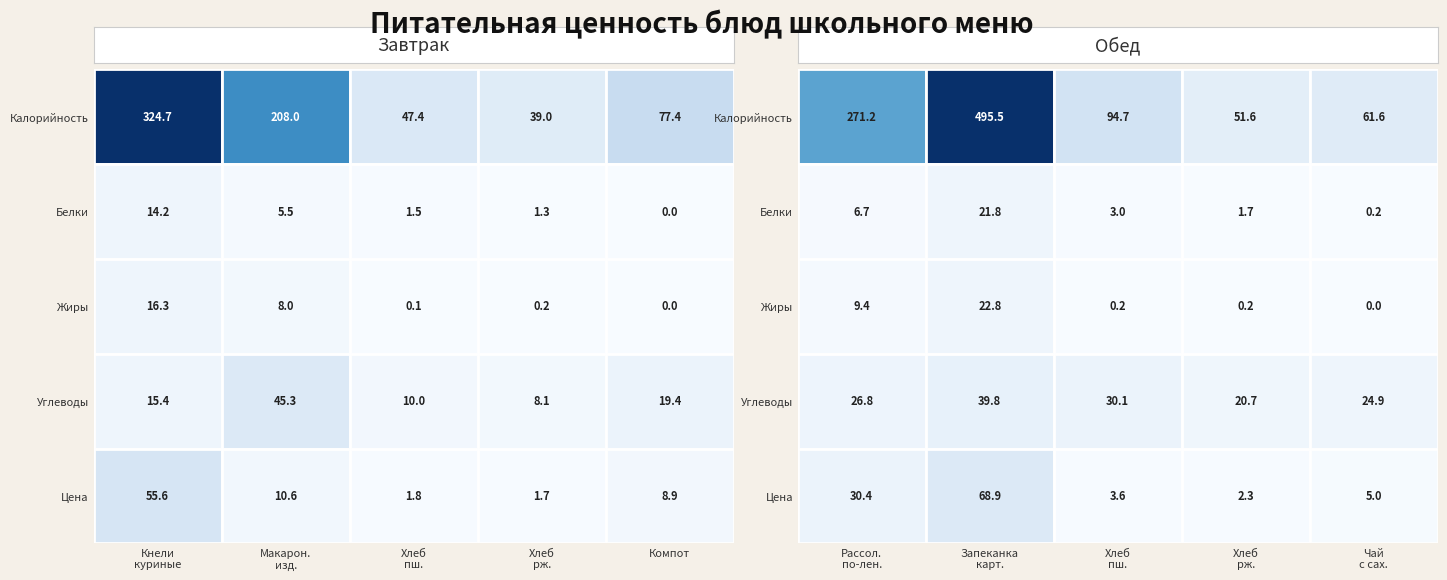

What is the difference between the Обед values at 0 and 2?

176.5